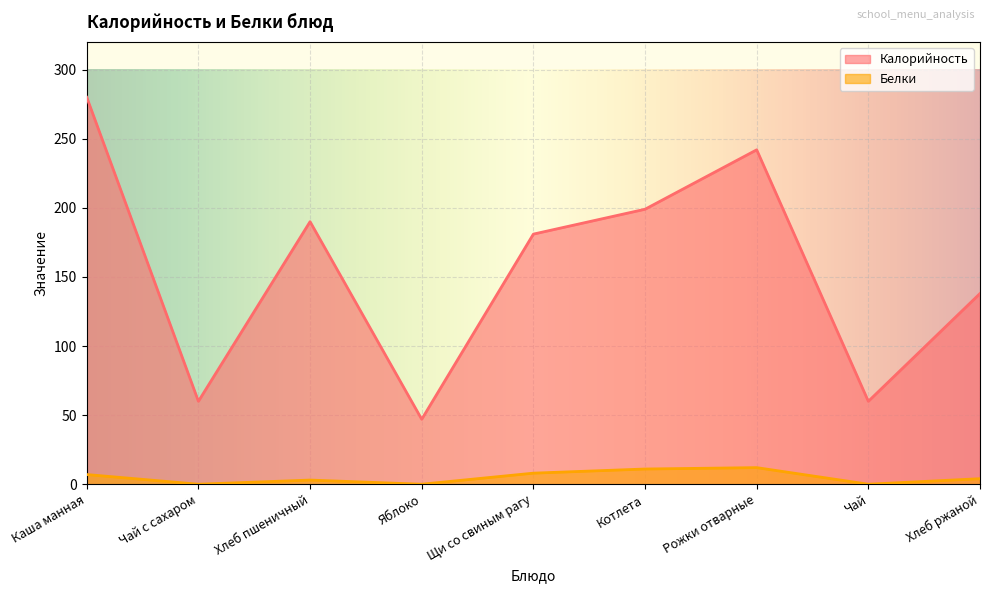

What is the difference between the Калорийность values at Хлеб ржаной and Чай?

78